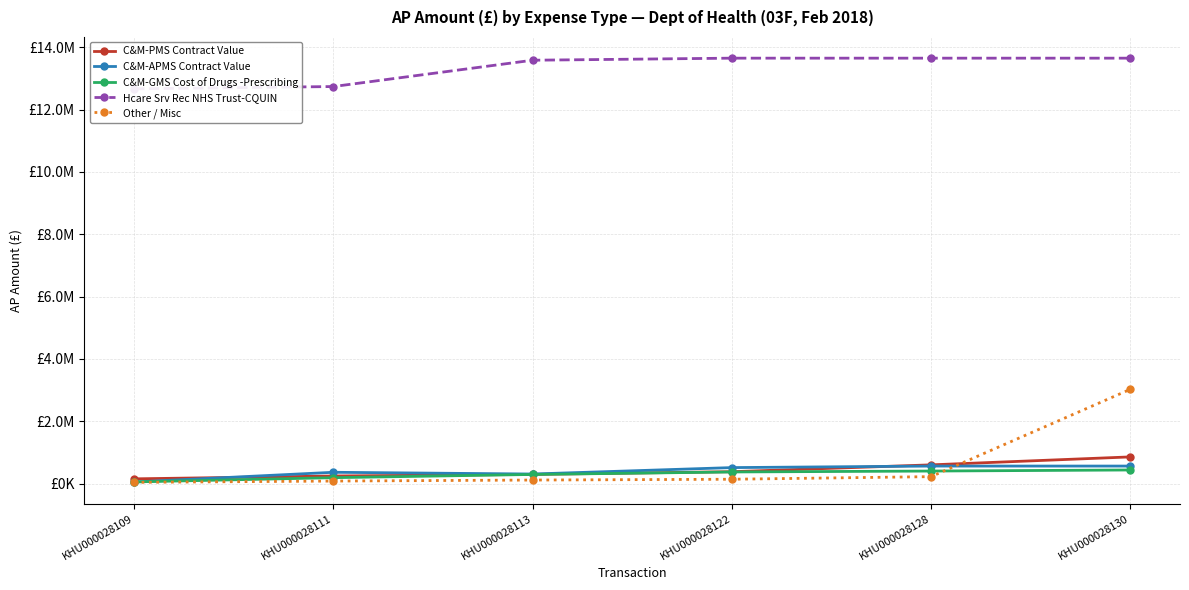

The C&M-APMS Contract Value series shows 307710.9 at KHU000028113. True or false?

True